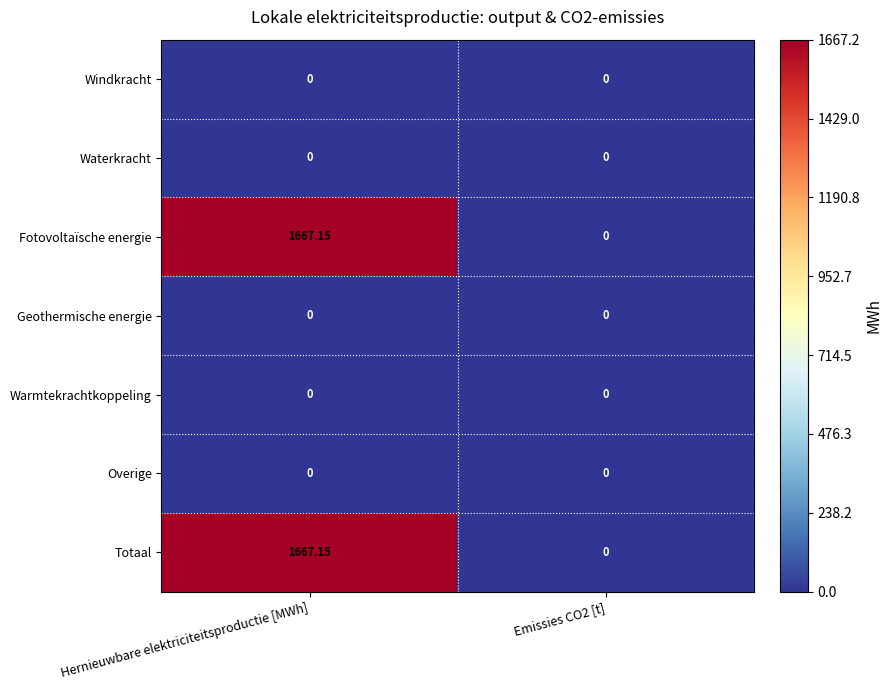

At which category is the sum across all series the highest?

Hernieuwbare elektriciteitsproductie [MWh]